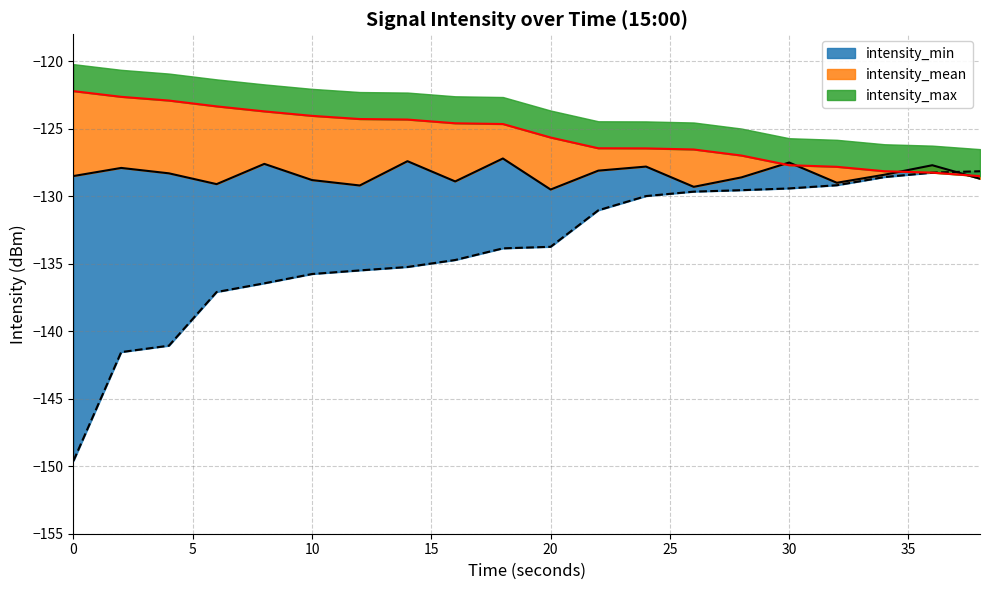

Which has a higher value, 28 or 38?

38